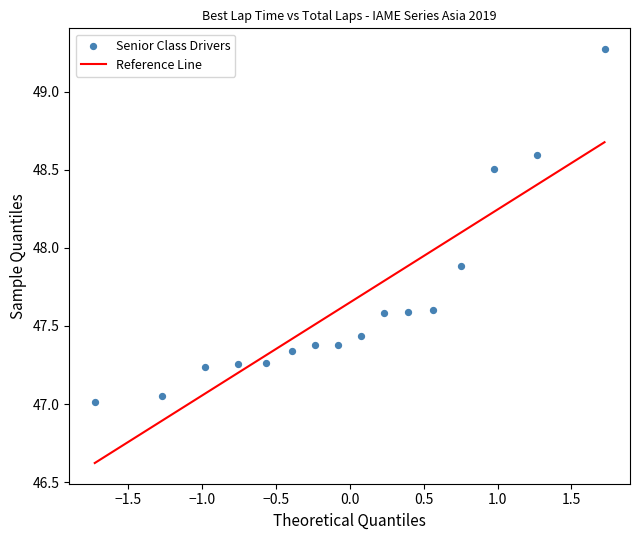

What is the range of X values (max minus min)?

3.4